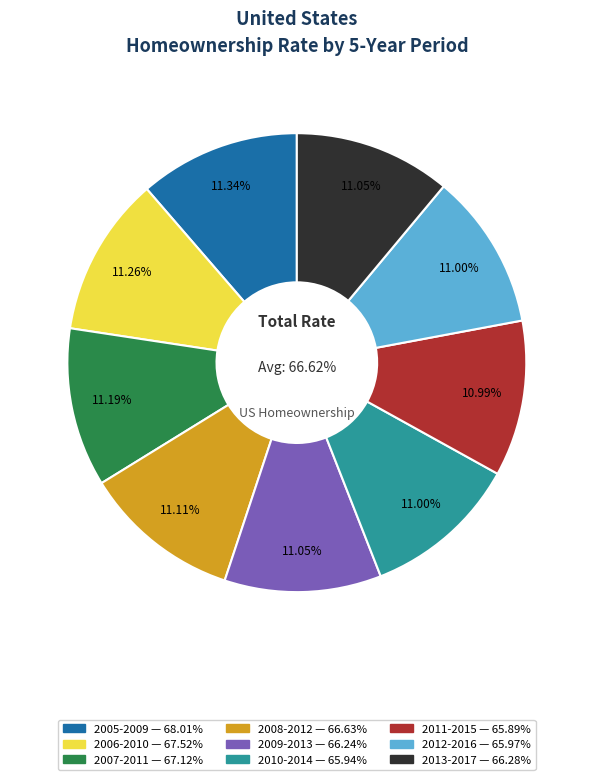

Is it true that 2008-2012 is 4% of the pie?

False